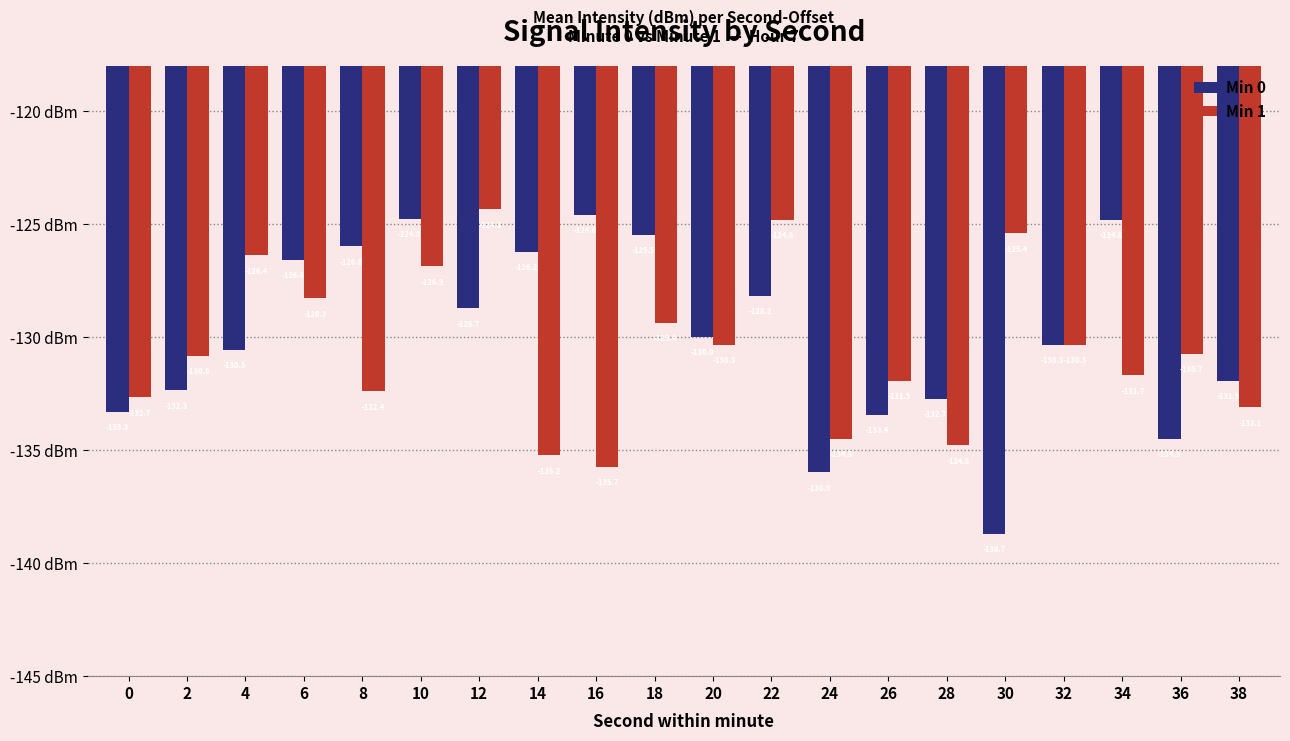

At how many categories does at least one series exceed -132?

17